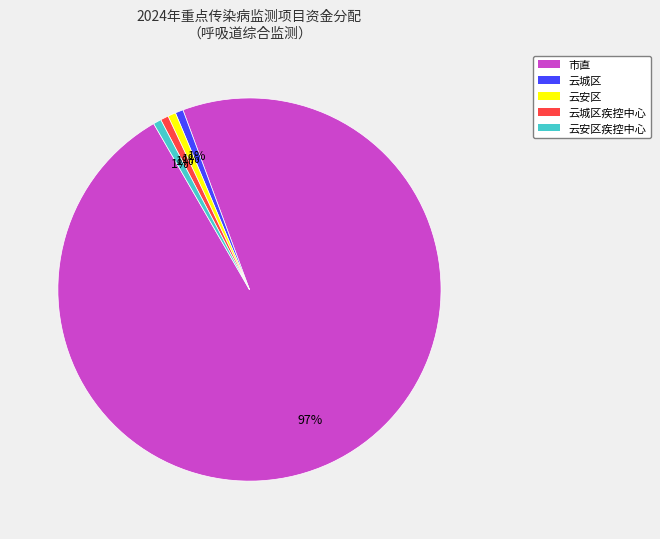

How many slices are in this pie chart?

5